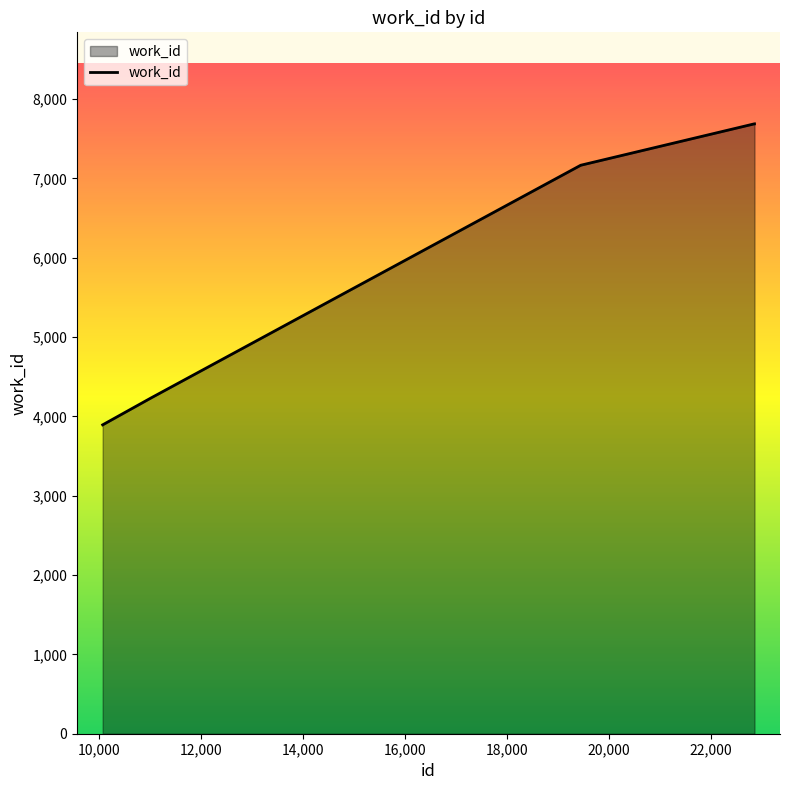

Reading left to right, what are all the values shown in this chart?

3894	4233	7168	7168	7168	7168	7168	7168	7689	7689